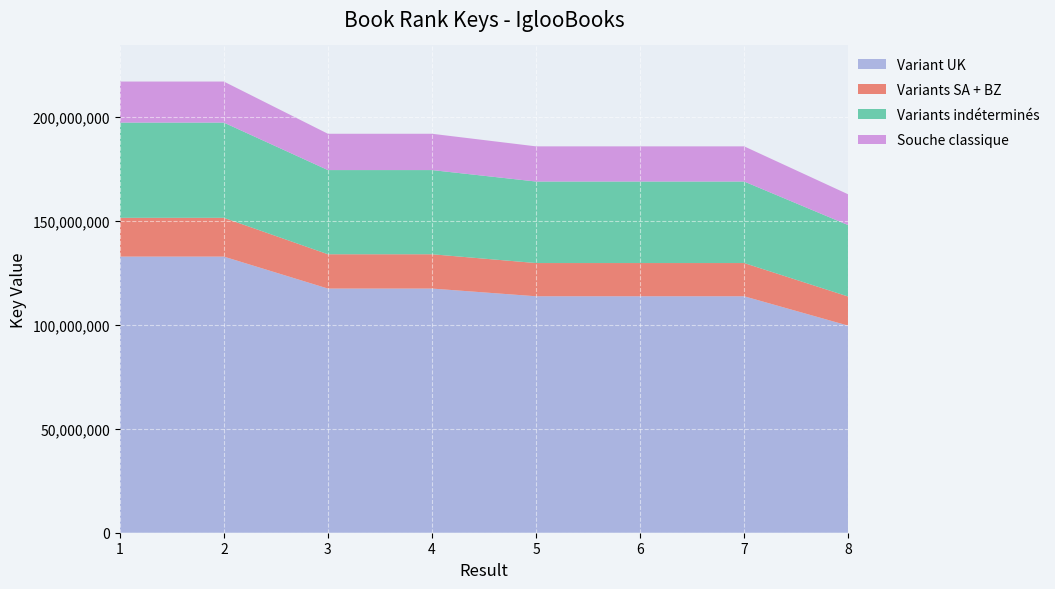

Reading left to right, extract all data points from this chart.

1=216944371	2=216944211	3=191832756	4=191831777	5=185774354	6=185774039	7=185773383	8=162696271